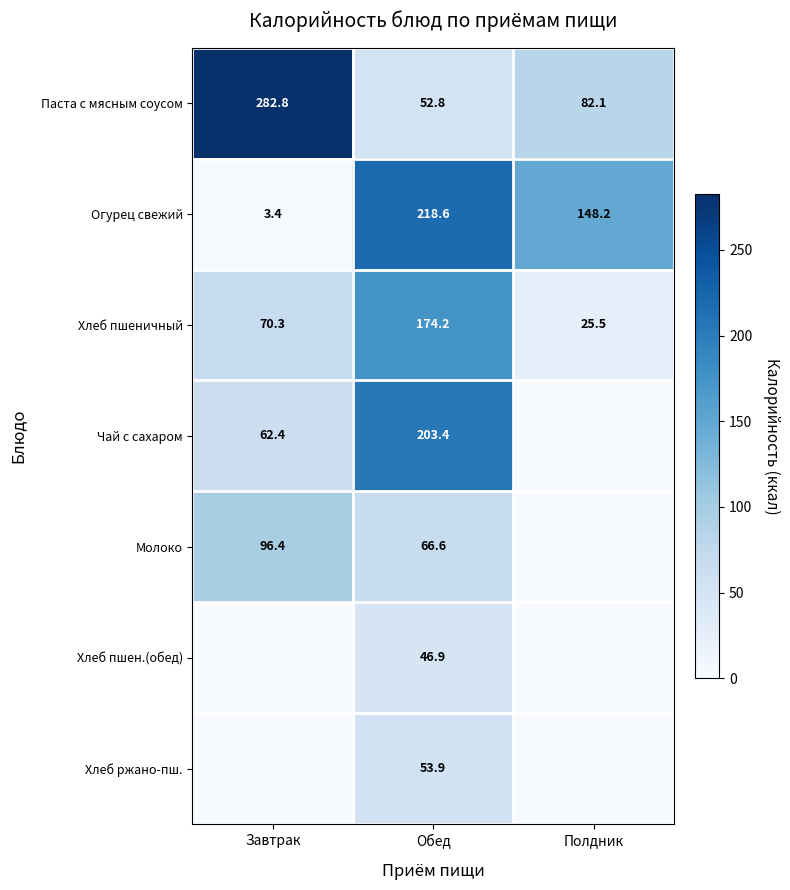

Is the value of Паста с мясным соусом at Завтрак greater than the value of Огурец свежий at Обед?

Yes